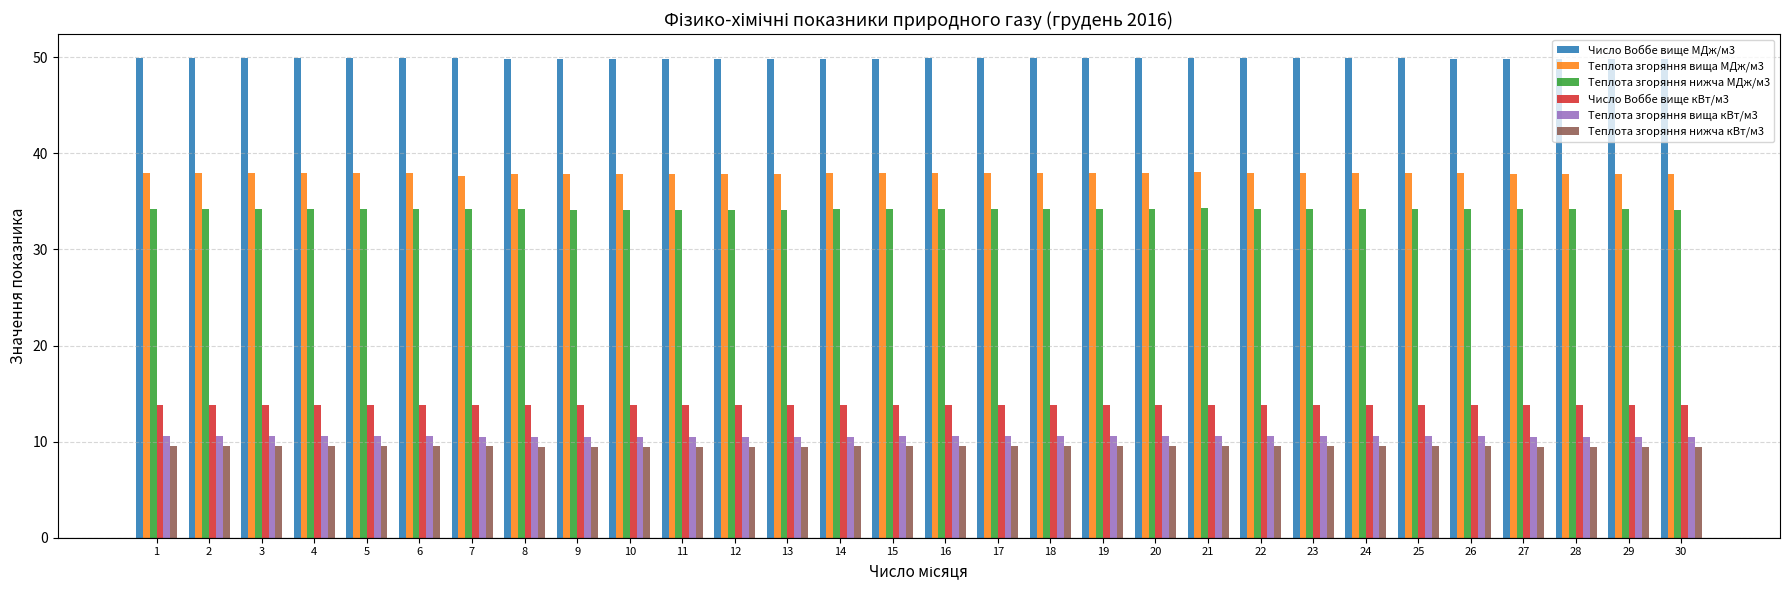

What is the sum of all Число Воббе вище МДж/м3 values?

1495.9